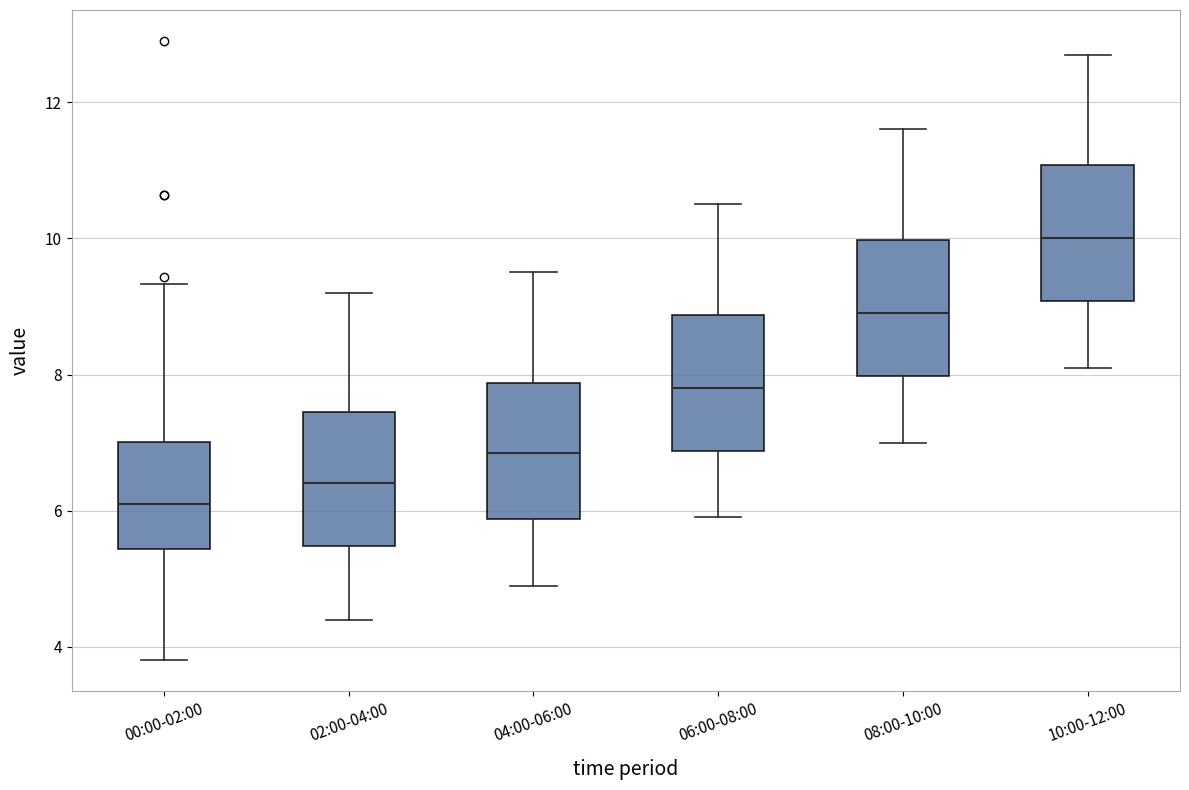

Reading left to right, read every box against the y-axis: the position of its median line, the range the box covers, and the ends of its whiskers. The values are not printed on the chart, so give them approximately, as read against the axis.

00:00-02:00: median 6.2, box 5.4 to 7.0, whiskers 3.8 to 9.4
02:00-04:00: median 6.4, box 5.4 to 7.4, whiskers 4.4 to 9.2
04:00-06:00: median 6.8, box 5.8 to 7.8, whiskers 5.0 to 9.6
06:00-08:00: median 7.8, box 6.8 to 8.8, whiskers 6.0 to 10.6
08:00-10:00: median 9.0, box 8.0 to 10.0, whiskers 7.0 to 11.6
10:00-12:00: median 10.0, box 9.0 to 11.0, whiskers 8.2 to 12.8